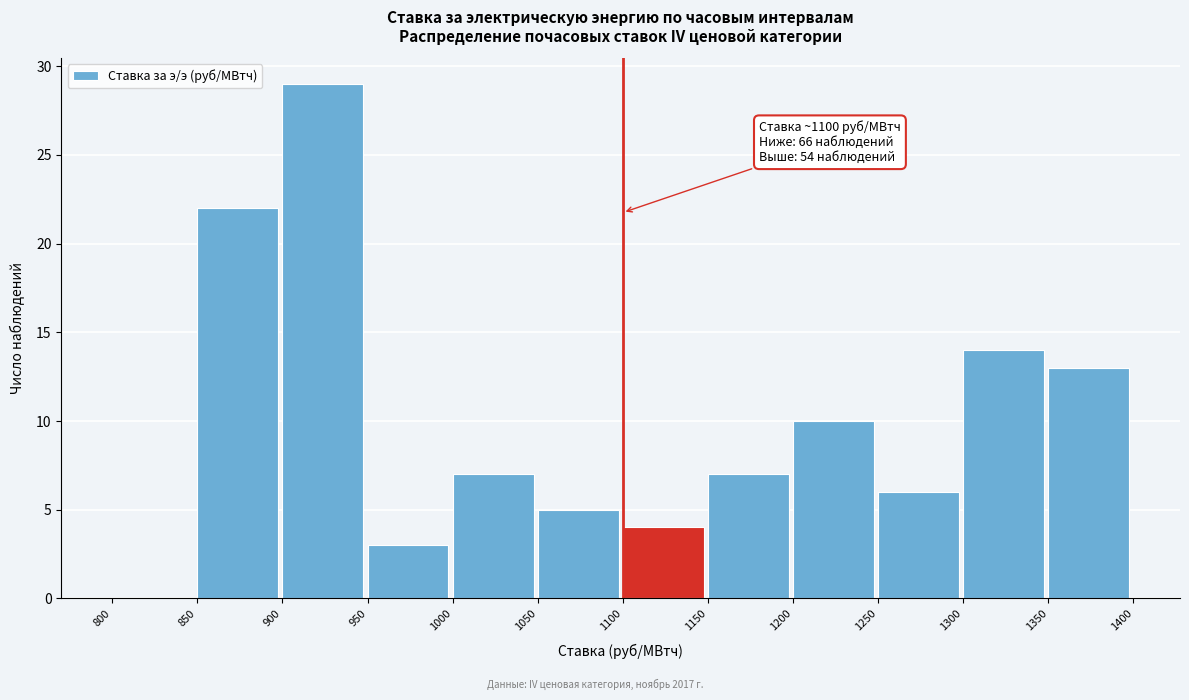

Which range on the x-axis has the tallest bar?

900 to 950